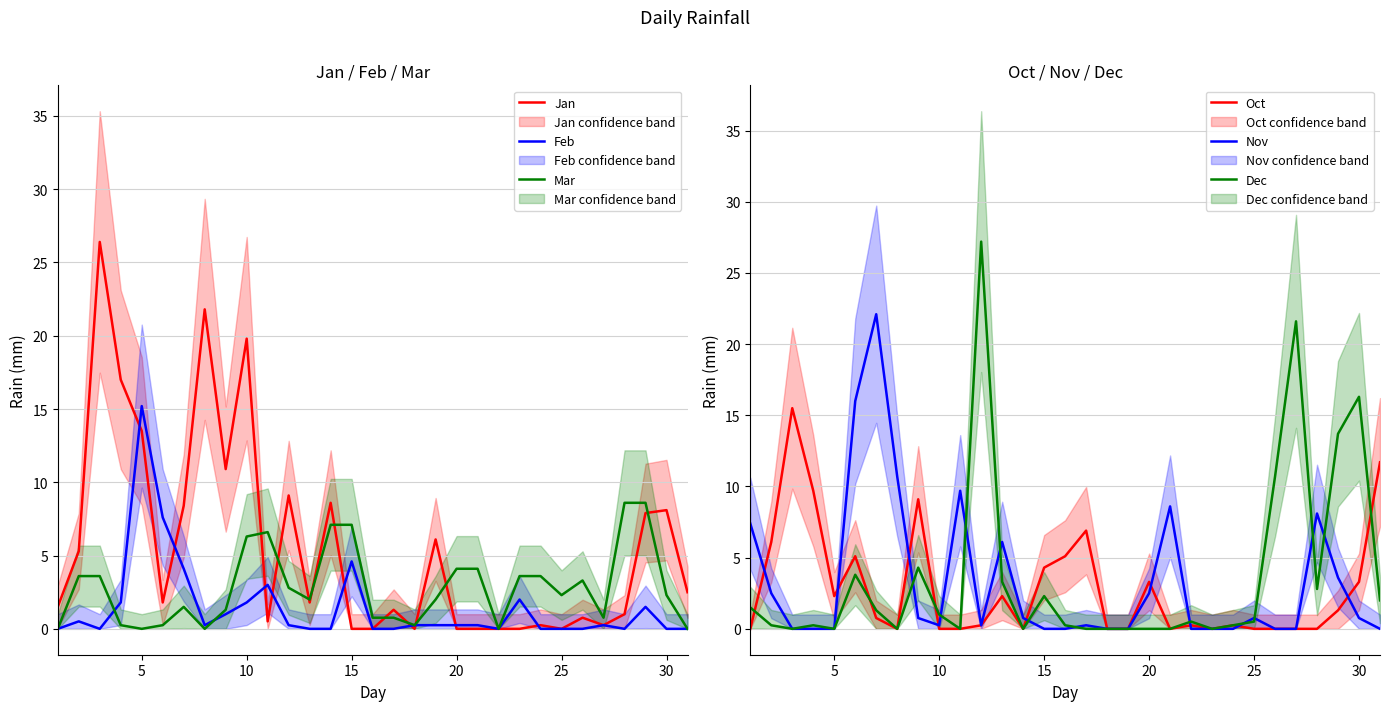

What is the difference between the second highest and second lowest values in the Oct series?

11.7